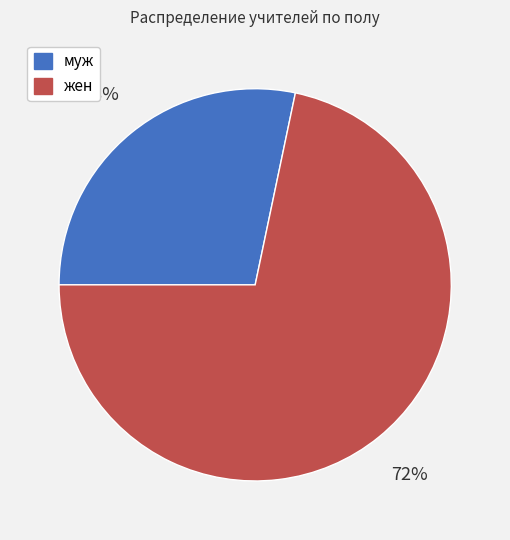

Does жен account for over 50% of the chart?

Yes